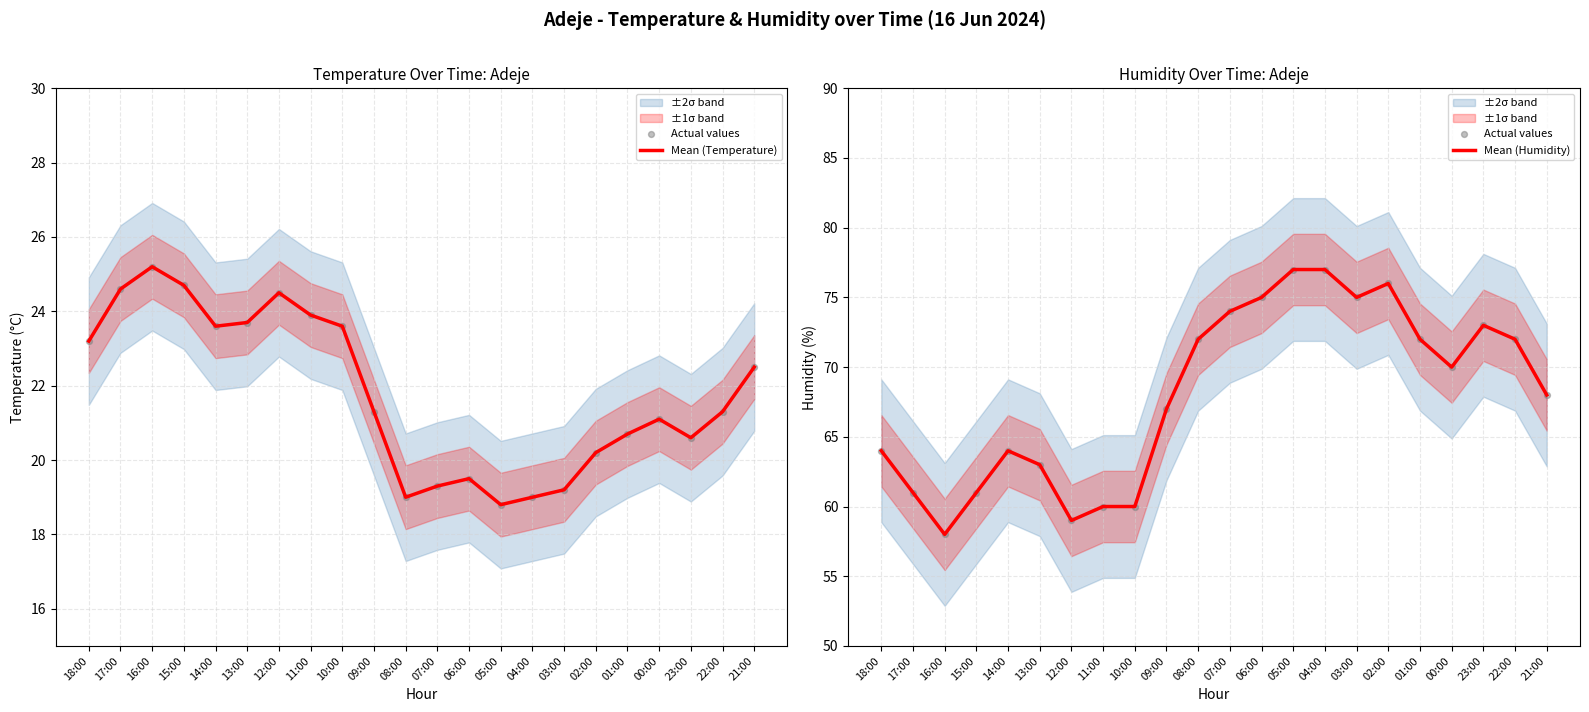

At how many categories does at least one series exceed 20?

22